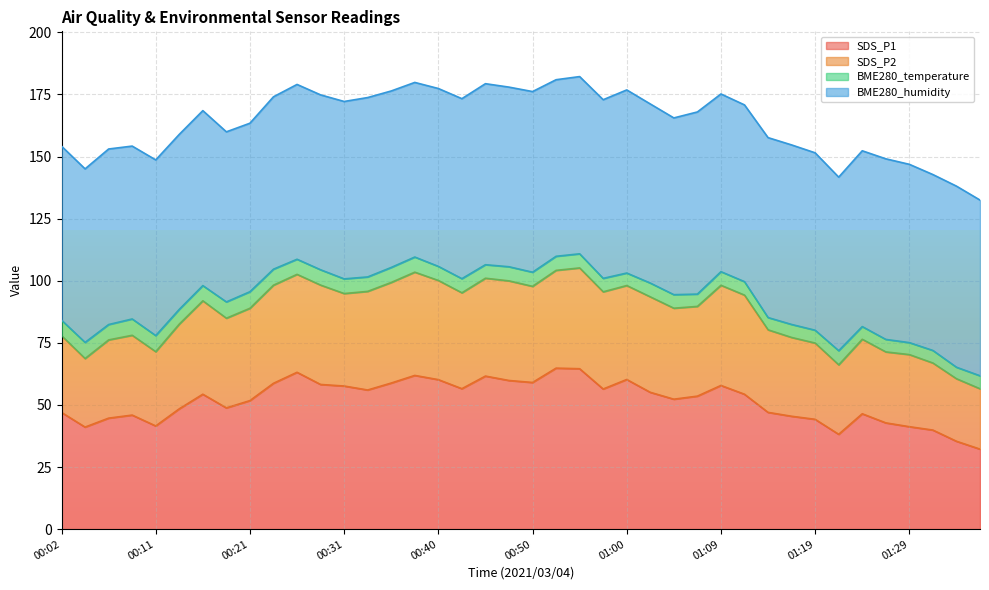

What is the label of the 2nd point from the right?

01:34